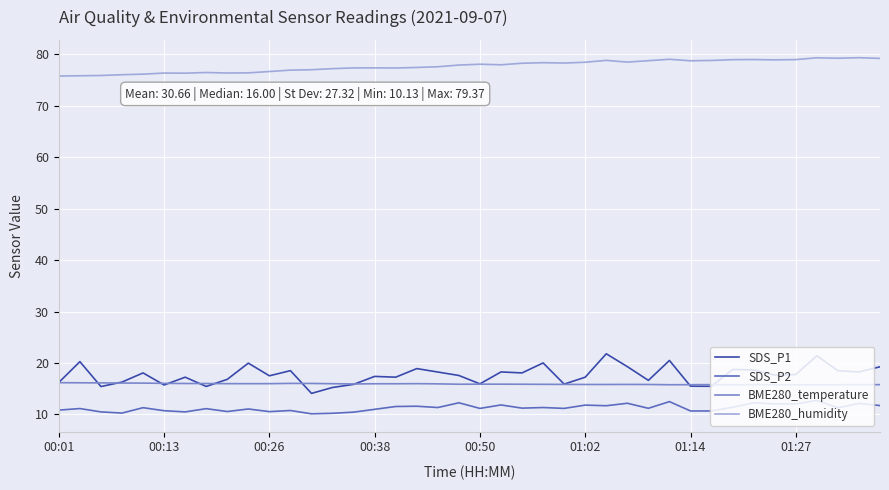

Which series has the largest total across all categories?

BME280_humidity